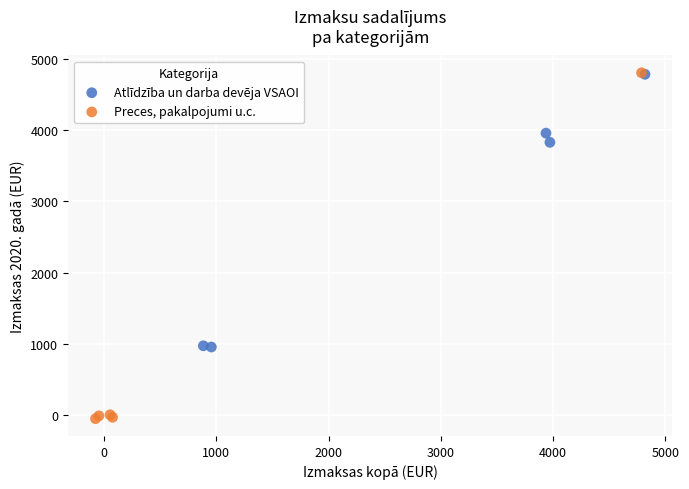

Which series has the widest spread of Y values?

Preces, pakalpojumi u.c.